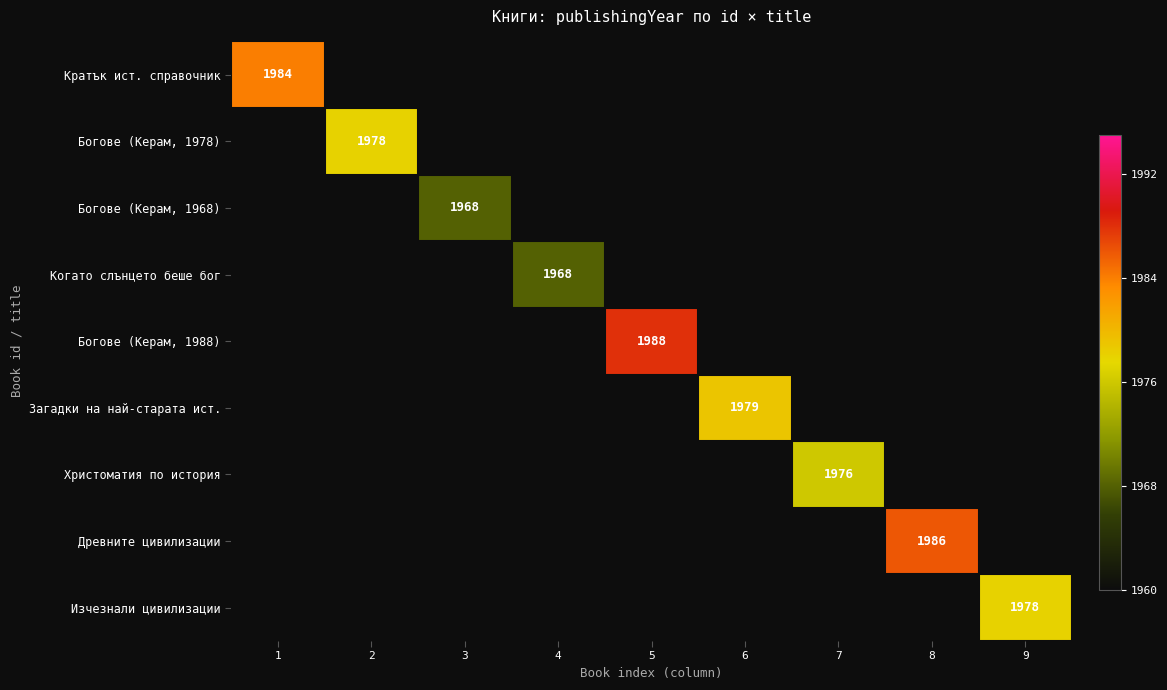

Is it true that Богове (Керам, 1988) equals 1988 at 5?

True